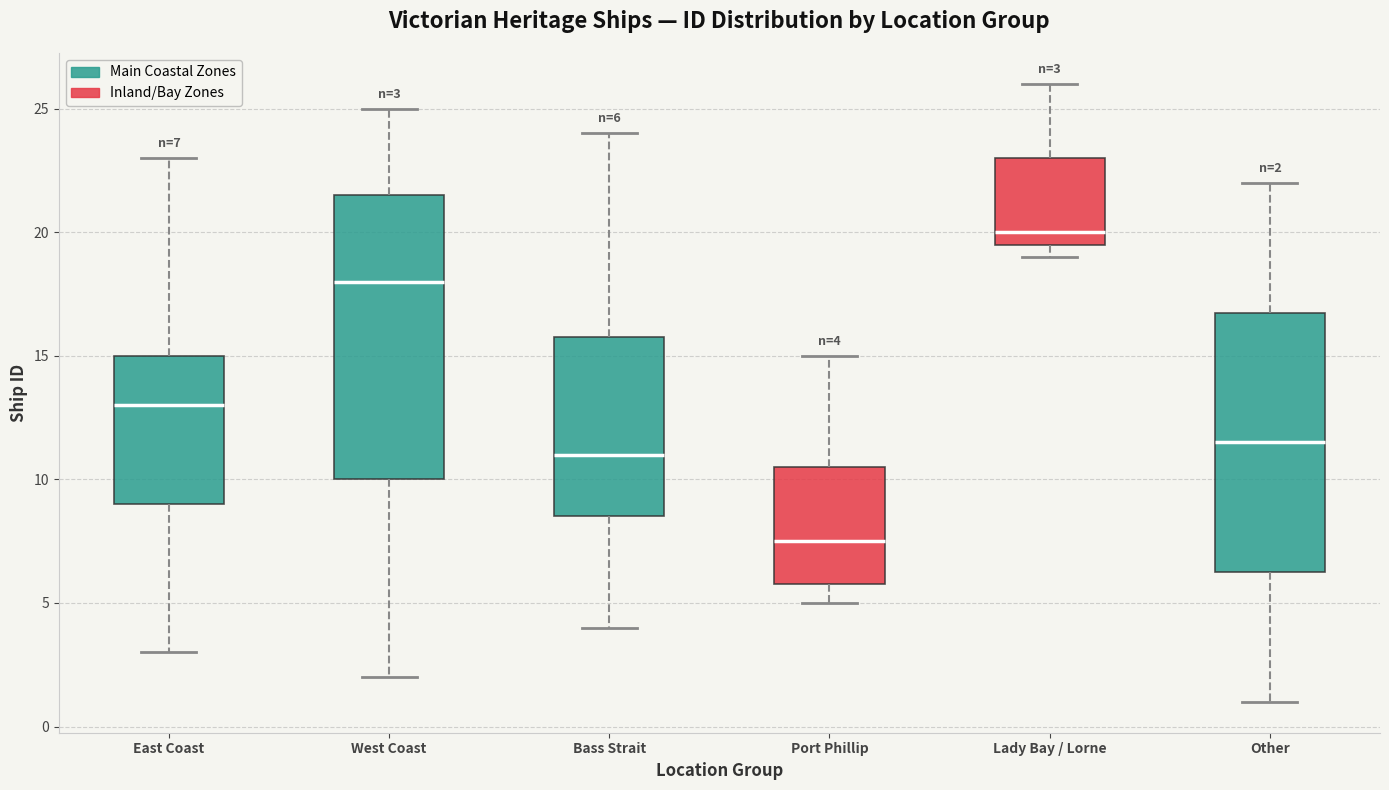

Comparing the boxes themselves (not the whiskers), which one is the tallest?

West Coast